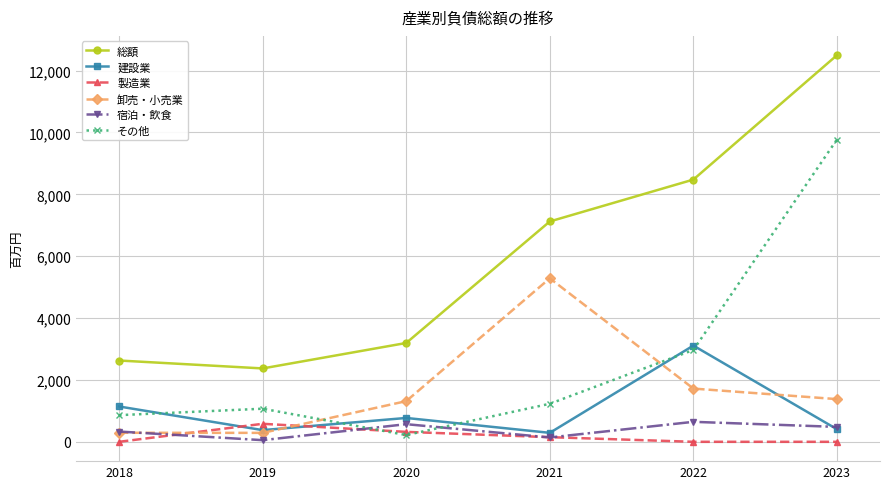

The 建設業 series shows 2047 at 2022. True or false?

False